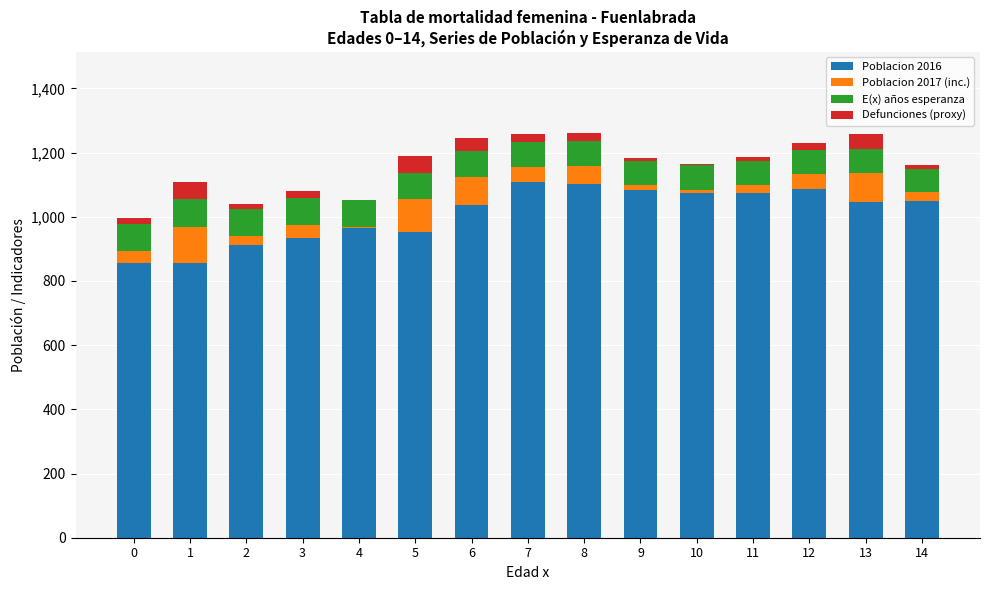

At which category is the sum across all series the highest?

8